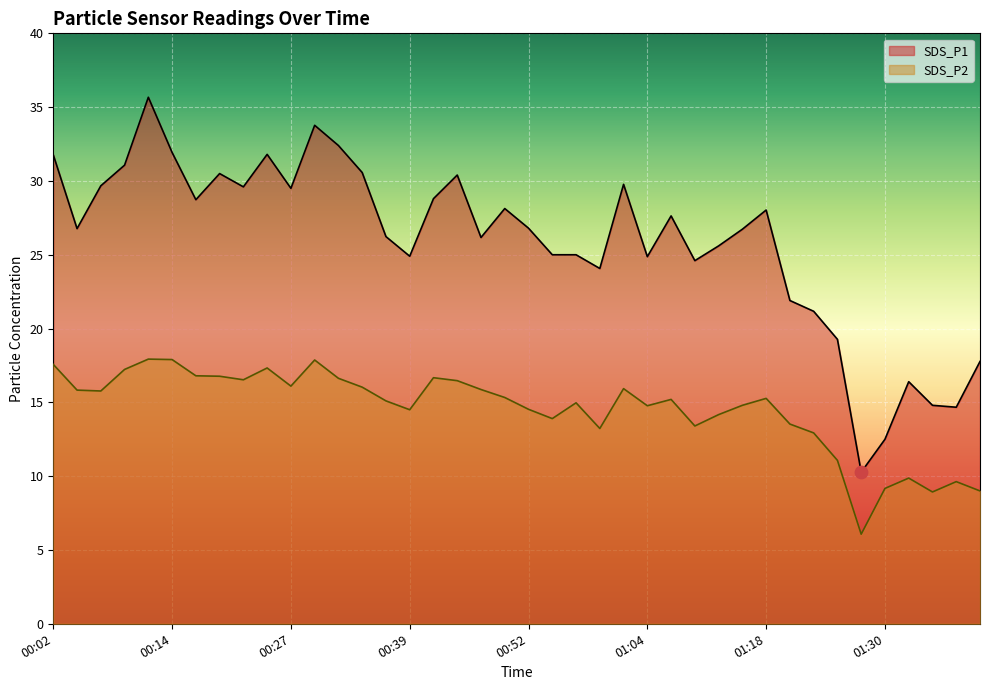

Which series has the widest spread of Y values?

SDS_P1